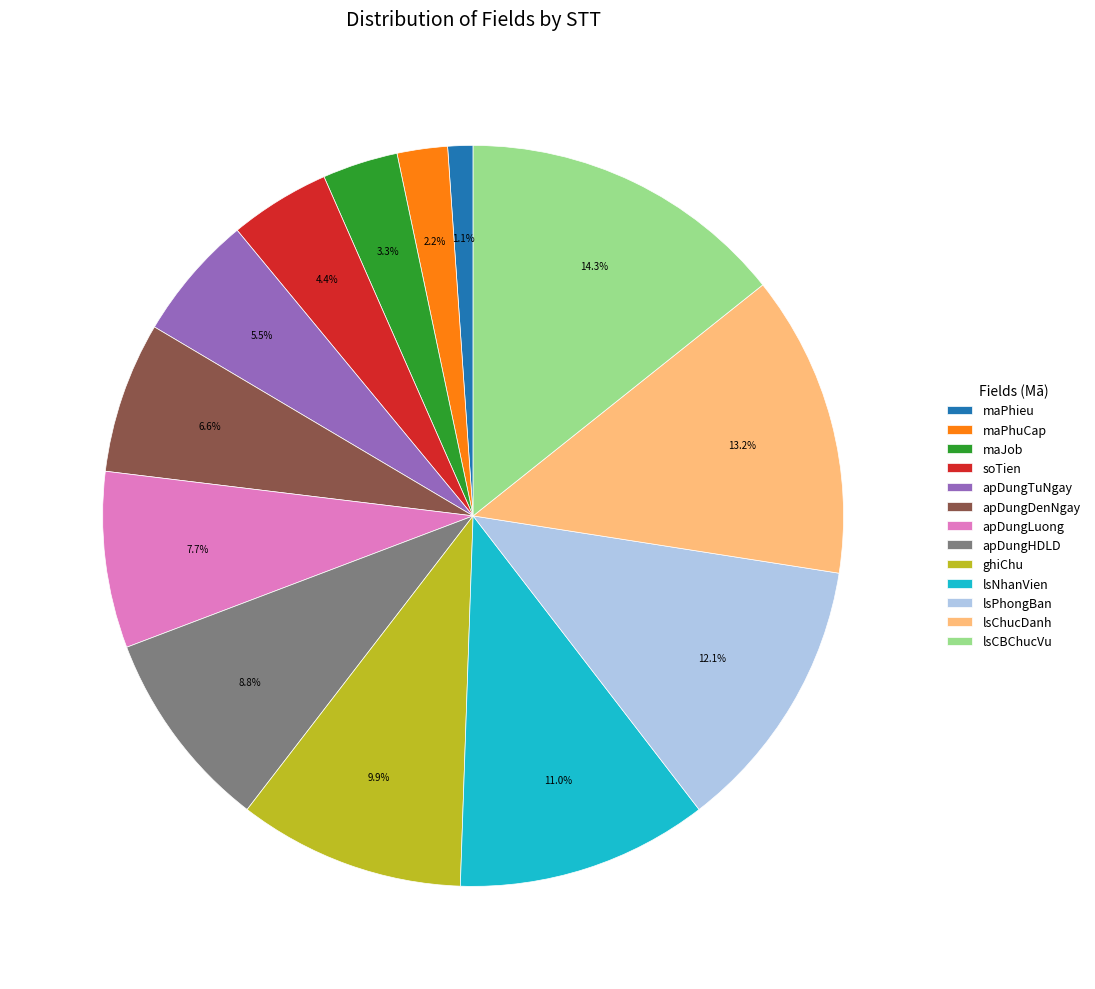

Is there any slice that represents more than half of the pie?

No